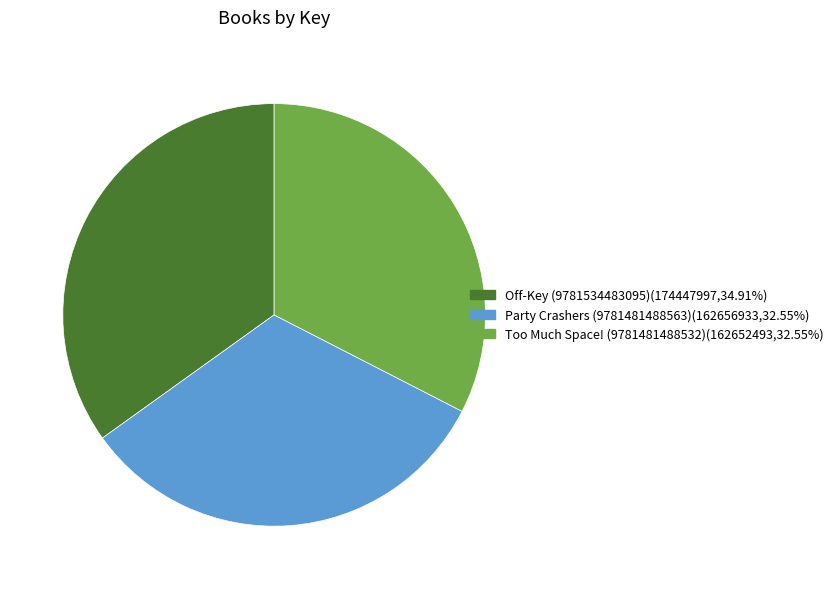

Approximately how many times larger is the value at Party Crashers (9781481488563)(162656933,32.55%) compared to Too Much Space! (9781481488532)(162652493,32.55%)?

1.0